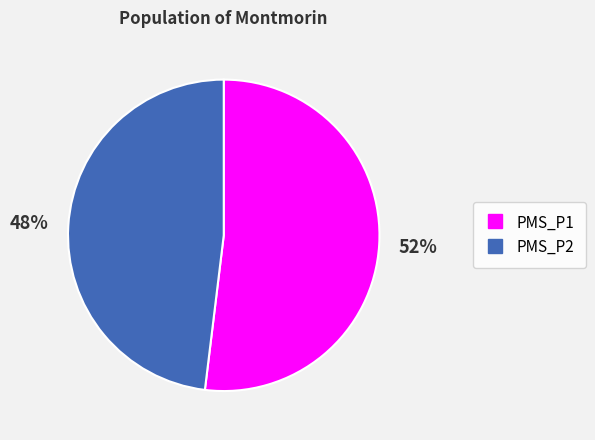

To the nearest percent, what percentage of the pie is PMS_P2?

48%